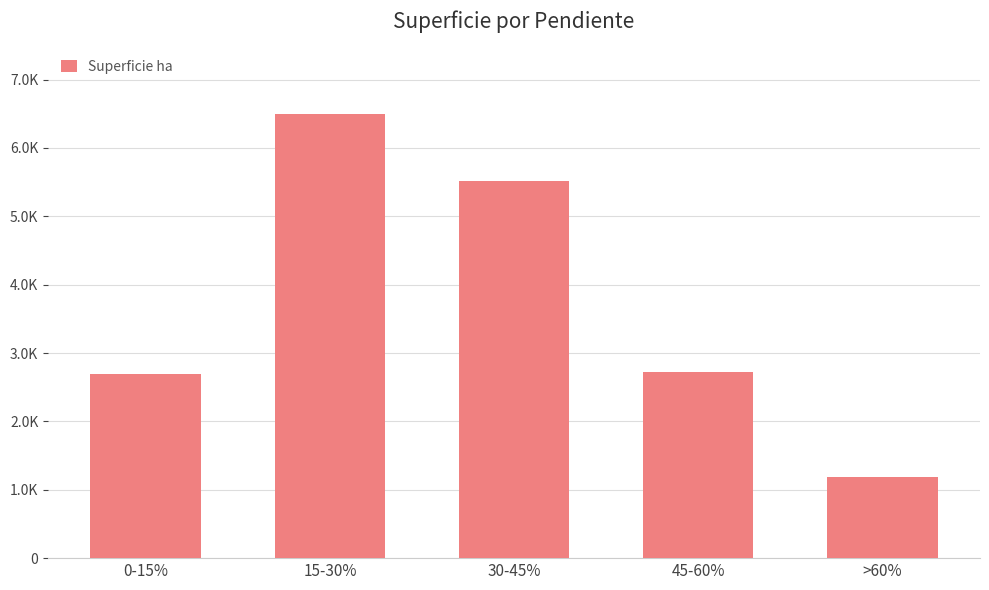

Does the chart contain any negative values?

No